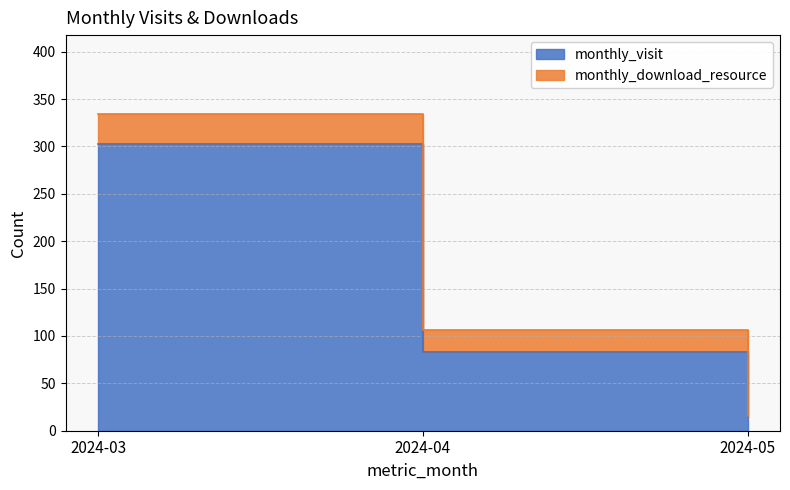

Where does the data first go above 83?

2024-03